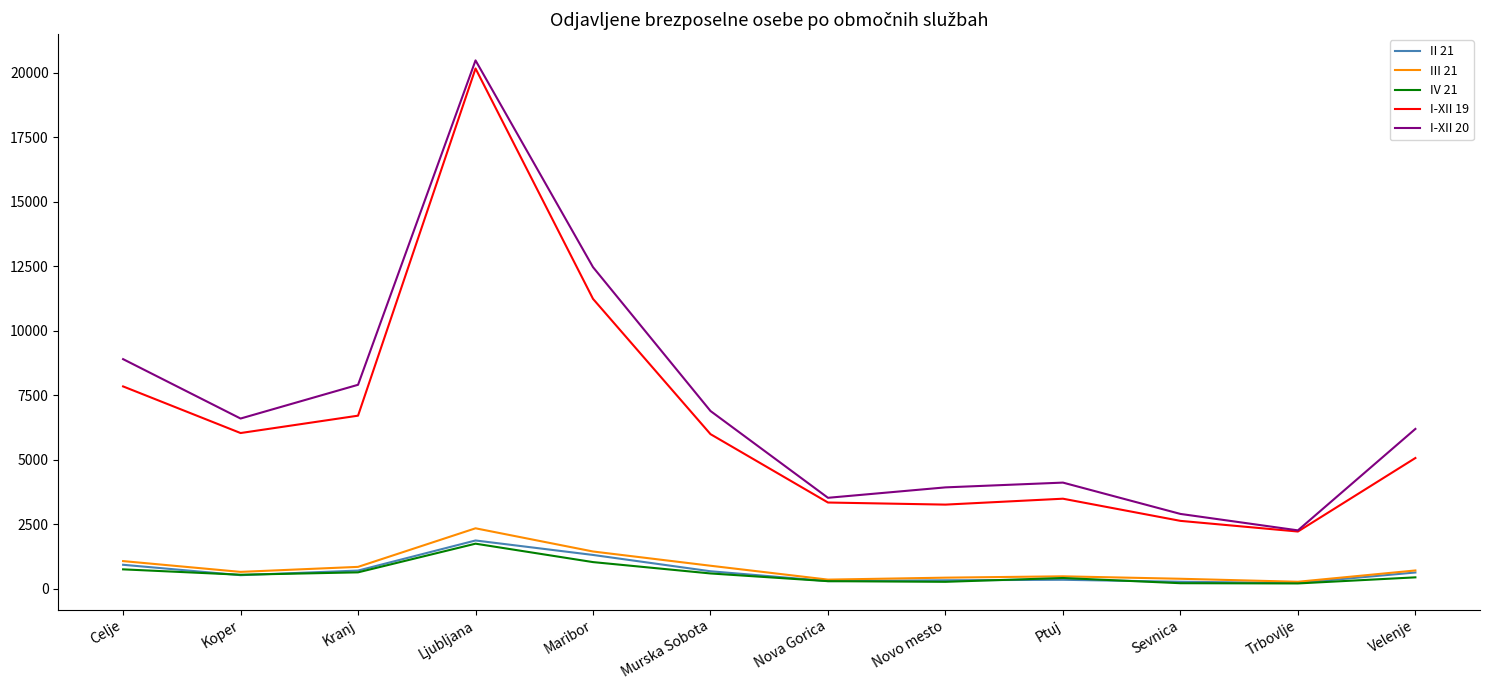

True or false: IV 21 and I-XII 19 cross at least once.

False